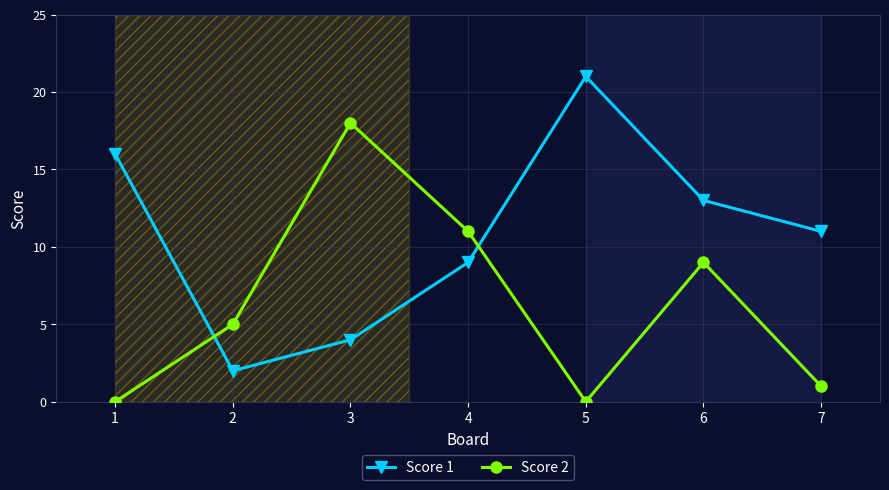

What is the difference between the highest and lowest values at 7?

10